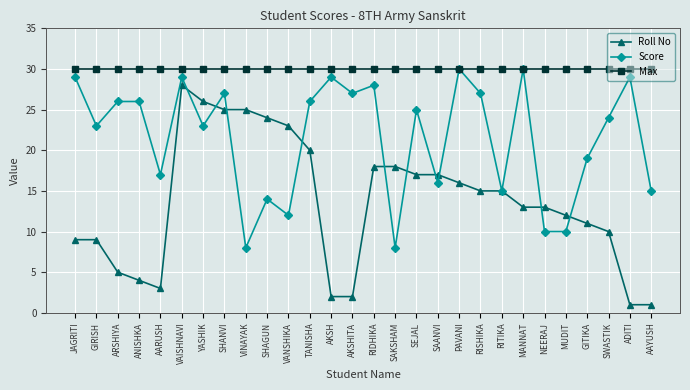

List the series in order of their overall mean, lowest first.

Roll No, Score, Max